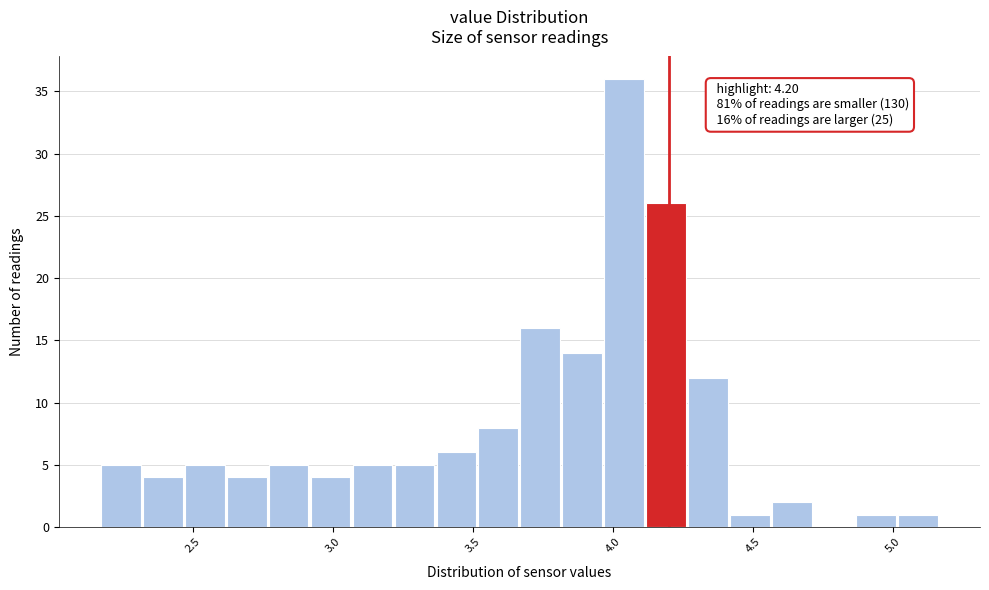

Around what value on the x-axis is the tallest bar? Give the approximate position of its centre, as read against the axis.

4.05